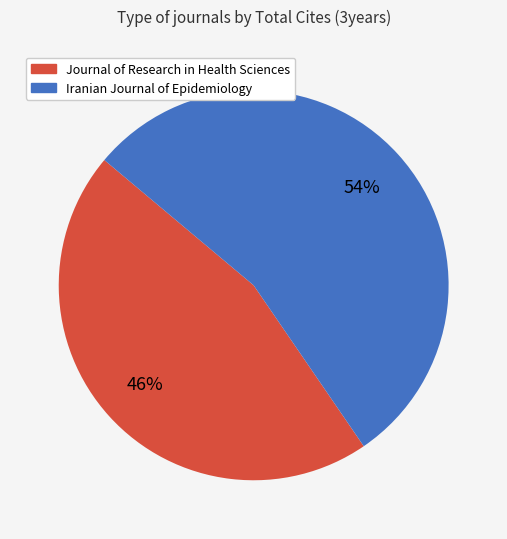

Which slice is the largest?

Iranian Journal of Epidemiology